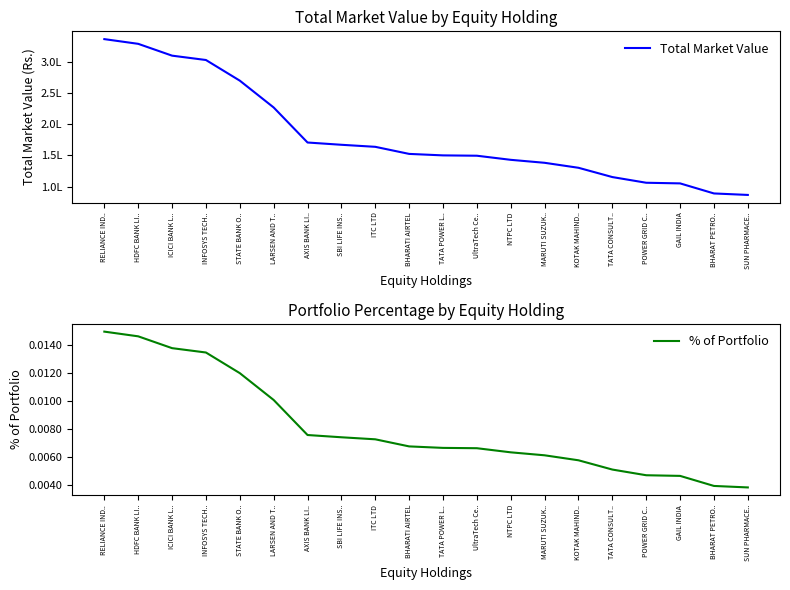

Between SUN PHARMACE.. and TATA POWER L.., which is larger?

TATA POWER L..